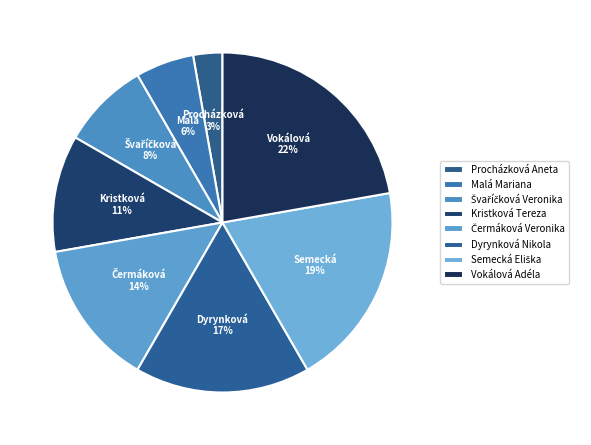

Is there any slice that represents more than half of the pie?

No